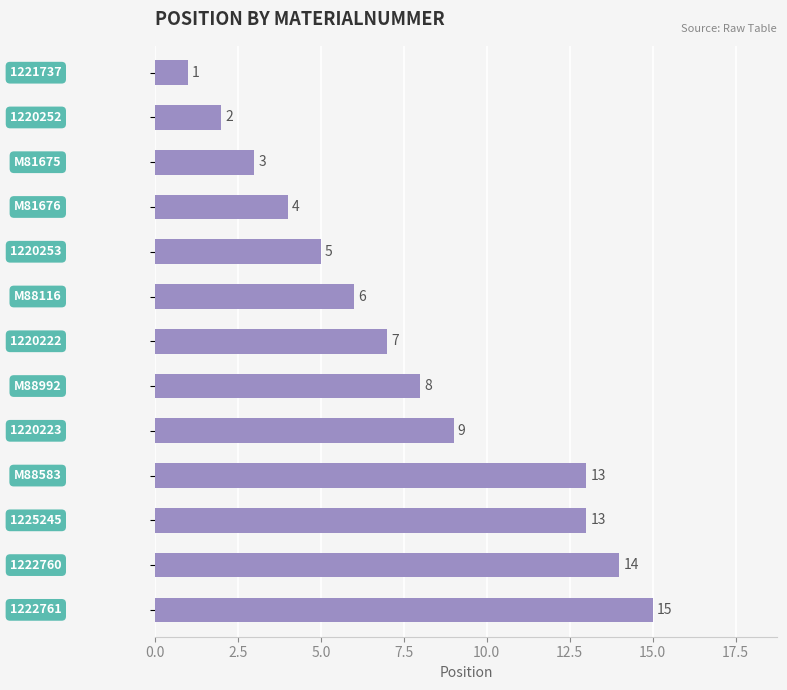

What is the sum of all values?

100